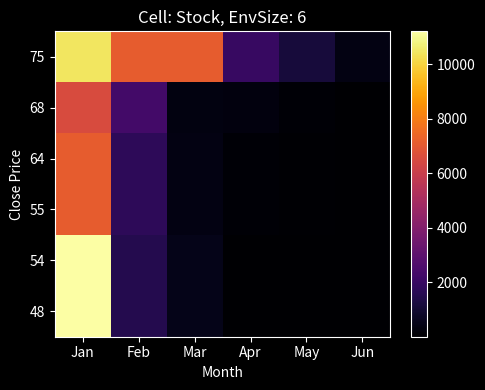

Reading right to left, extract all data points from this chart.

48: Jun=2	May=43	Apr=10	Mar=500	Feb=1500	Jan=11208
54: Jun=2	May=43	Apr=10	Mar=500	Feb=1500	Jan=11208
55: Jun=1	May=85	Apr=130	Mar=390	Feb=1717	Jan=7125
64: Jun=1	May=85	Apr=130	Mar=390	Feb=1717	Jan=7125
68: Jun=10	May=125	Apr=287	Mar=351	Feb=2310	Jan=6538
75: Jun=360	May=1176	Apr=2000	Mar=7110	Feb=7125	Jan=10448